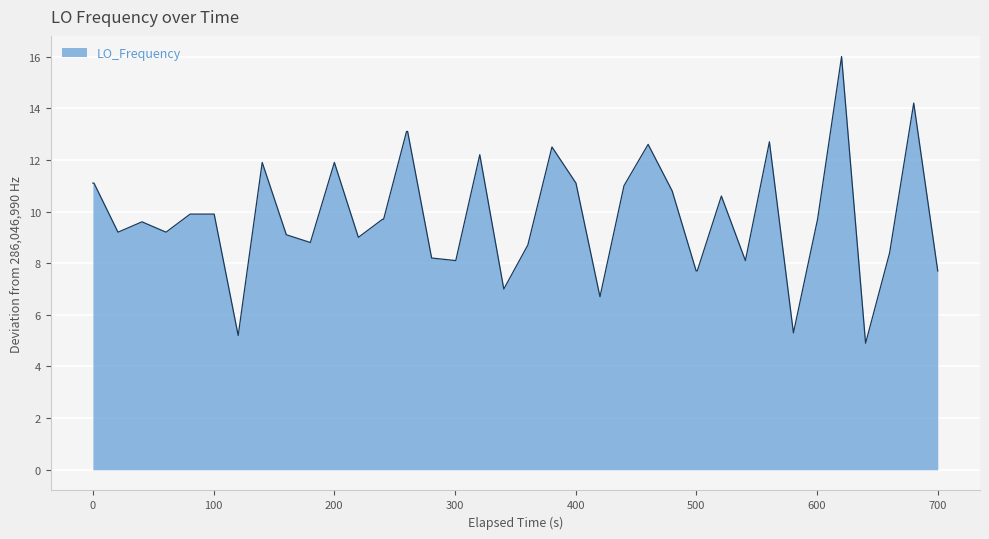

What is the difference between the maximum and minimum values?

11.1